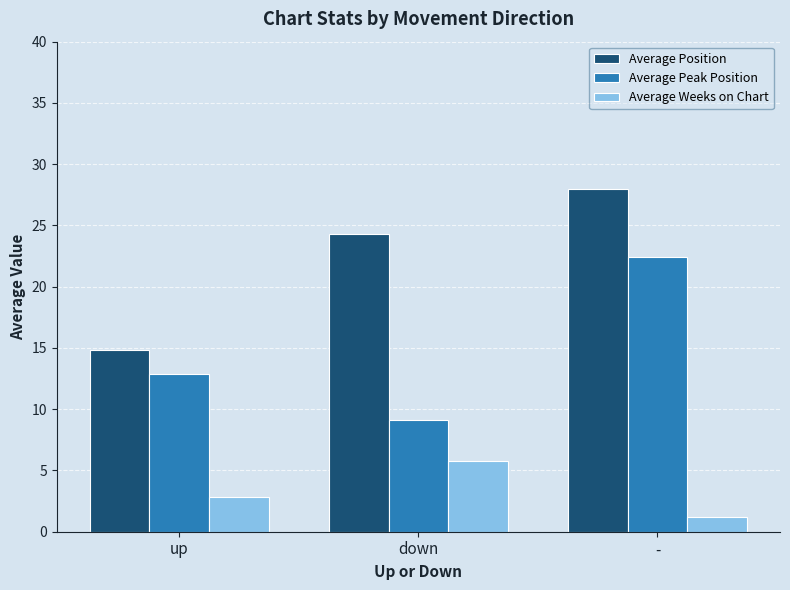

What is the value of the Average Weeks on Chart bar at the 3rd from the left?

1.2